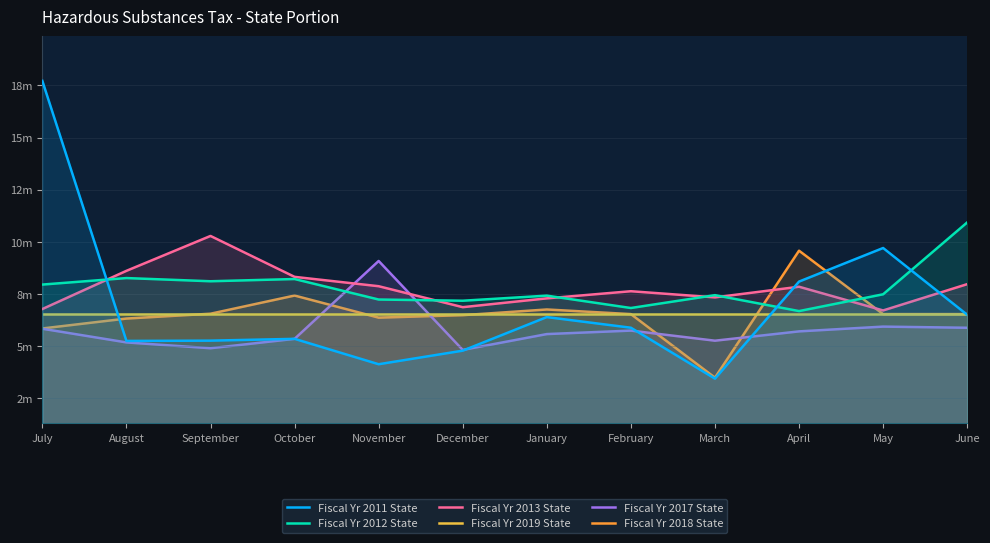

List the labels in order of Fiscal Yr 2013 State value, largest first.

September, August, October, June, November, April, February, March, January, December, July, May